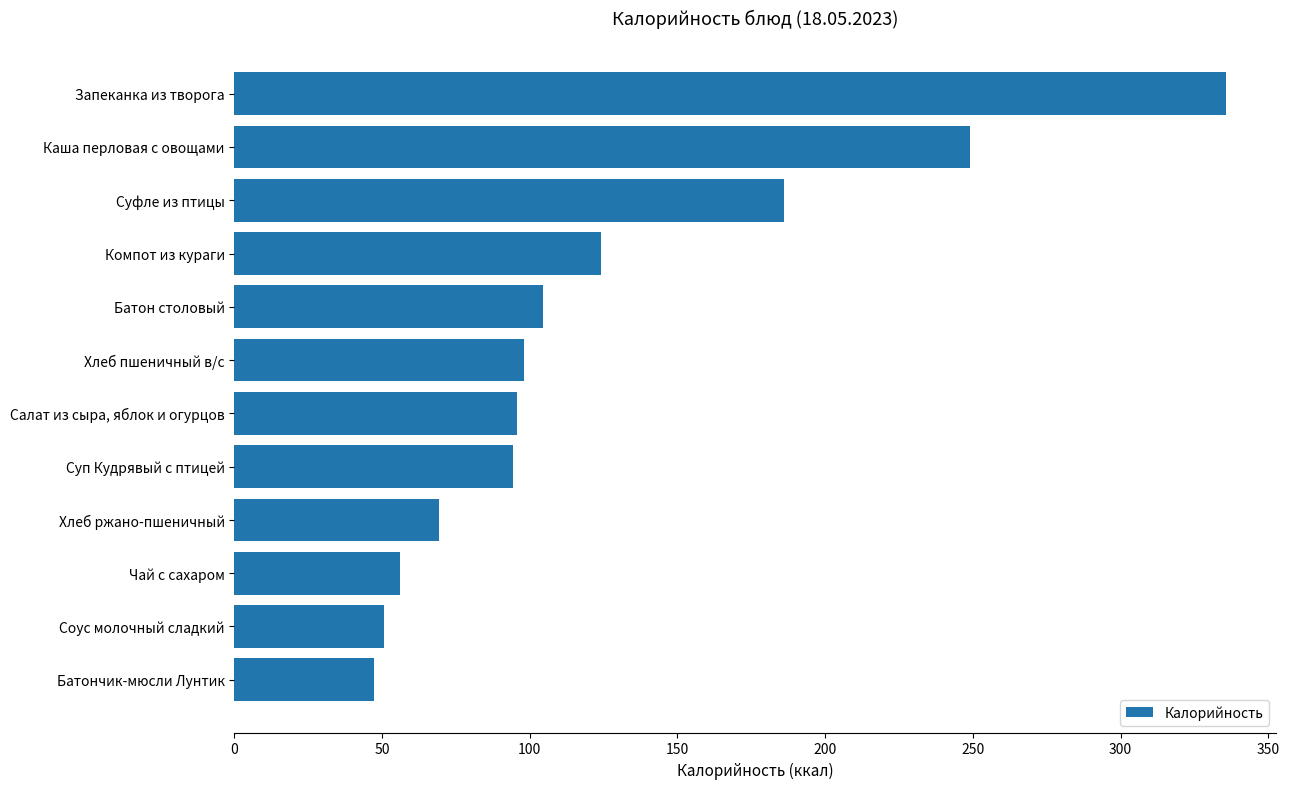

What is the sum of the values at Чай с сахаром and Суп Кудрявый с птицей?

150.2